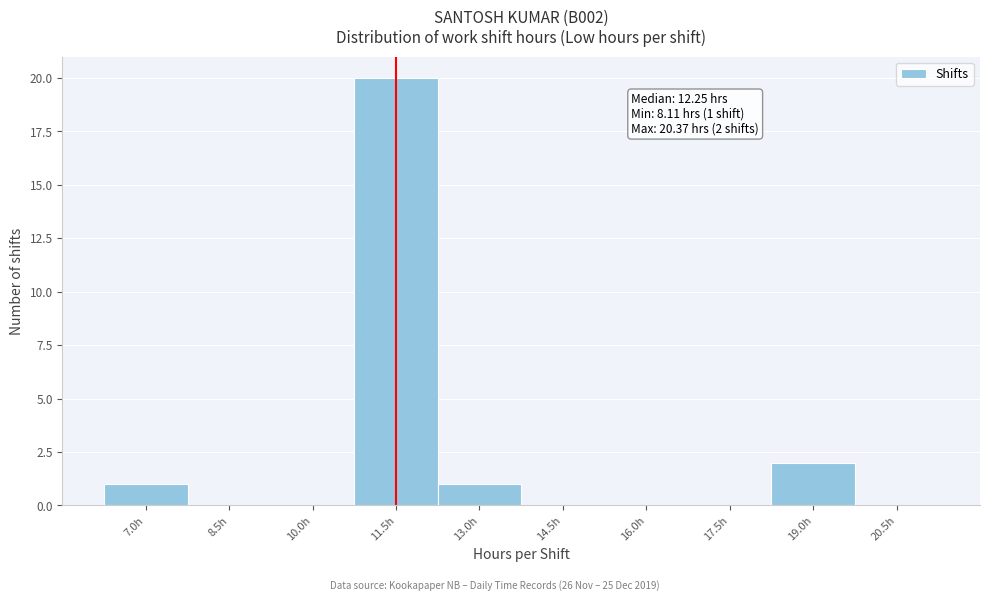

Reading left to right, extract all data points from this chart.

7.0h=1	8.5h=0	10.0h=0	11.5h=20	13.0h=1	14.5h=0	16.0h=0	17.5h=0	19.0h=2	20.5h=0